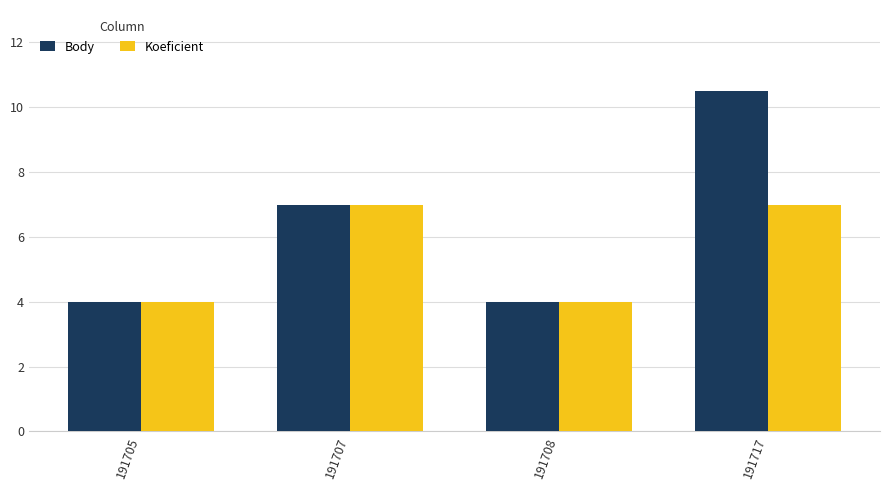

The value of Body at 191705 is 1.5. True or false?

False